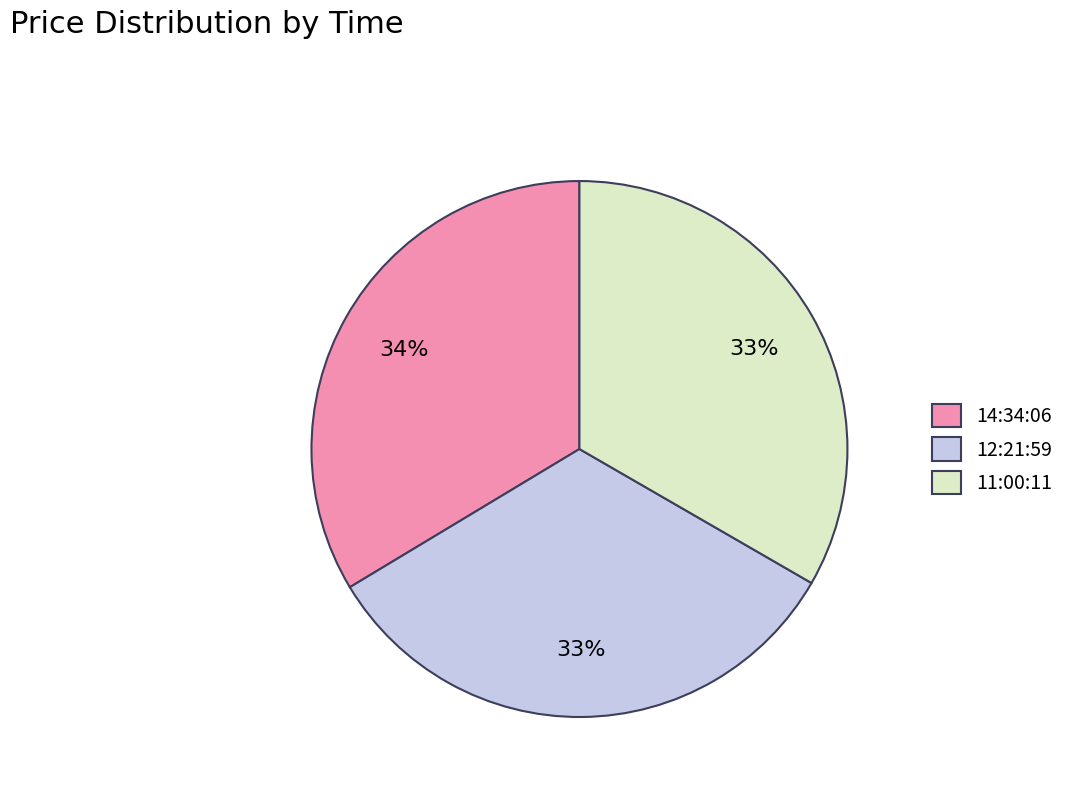

The 14:34:06 slice represents 22% of the pie. True or false?

False